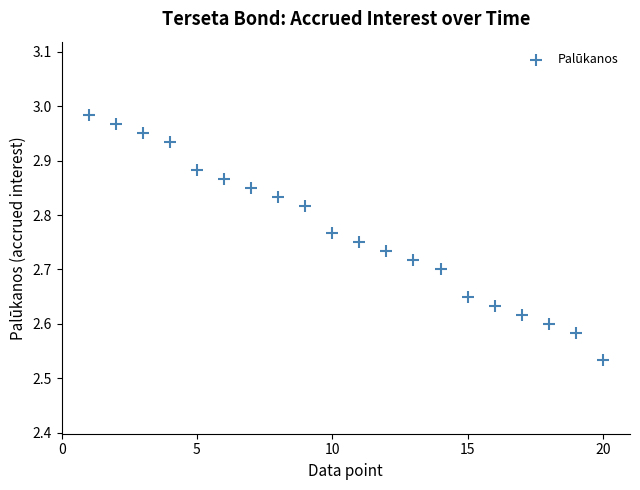

What is the range of X values (max minus min)?

19.0